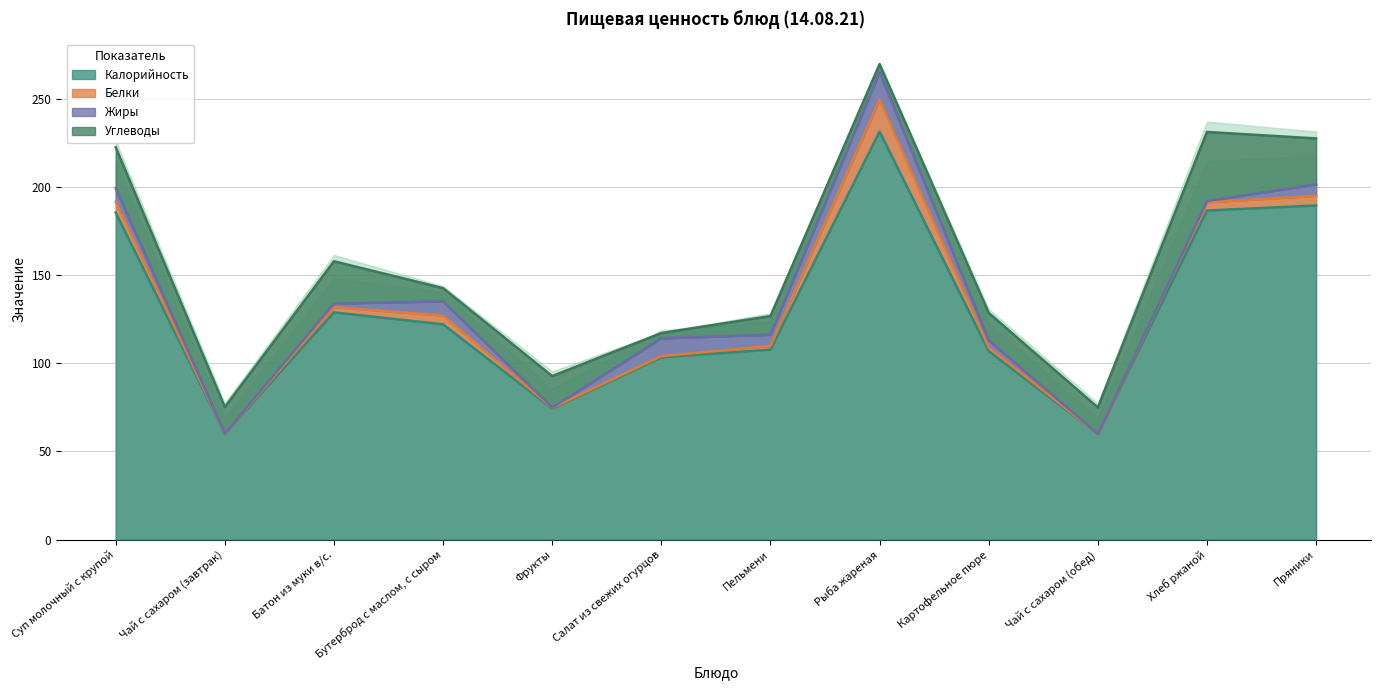

Which series changed the most between Картофельное пюре and Чай с сахаром (обед)?

Калорийность